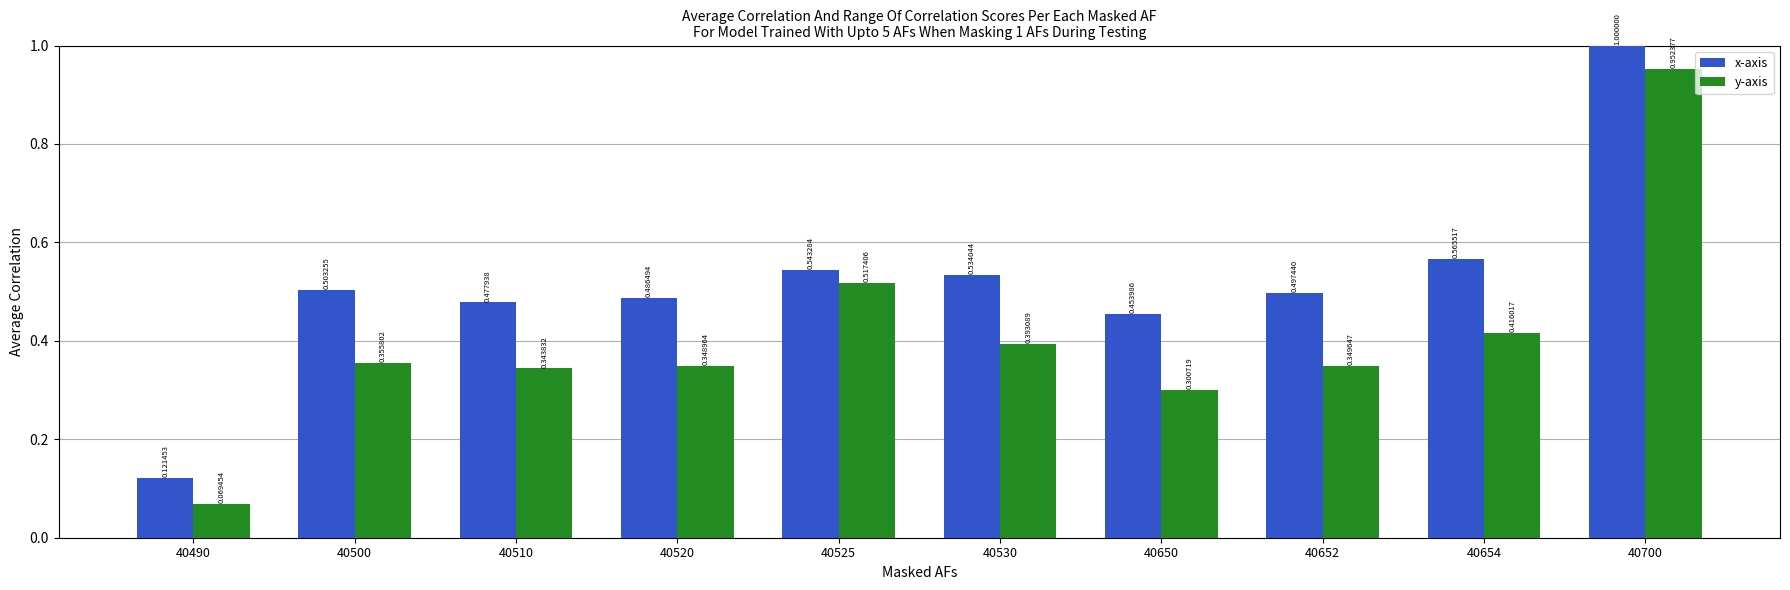

What are all the series names shown in the legend?

x-axis, y-axis